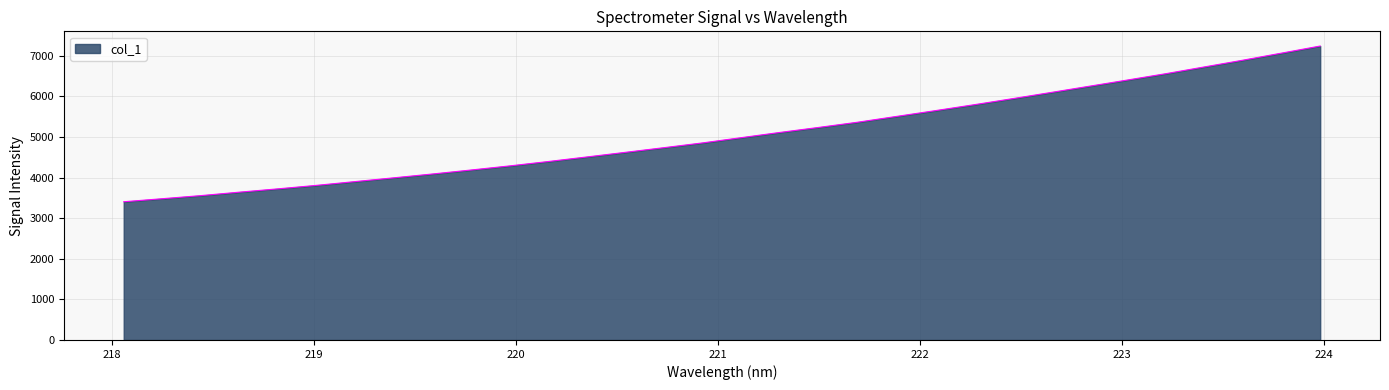

What is the smallest value displayed?

3405.0